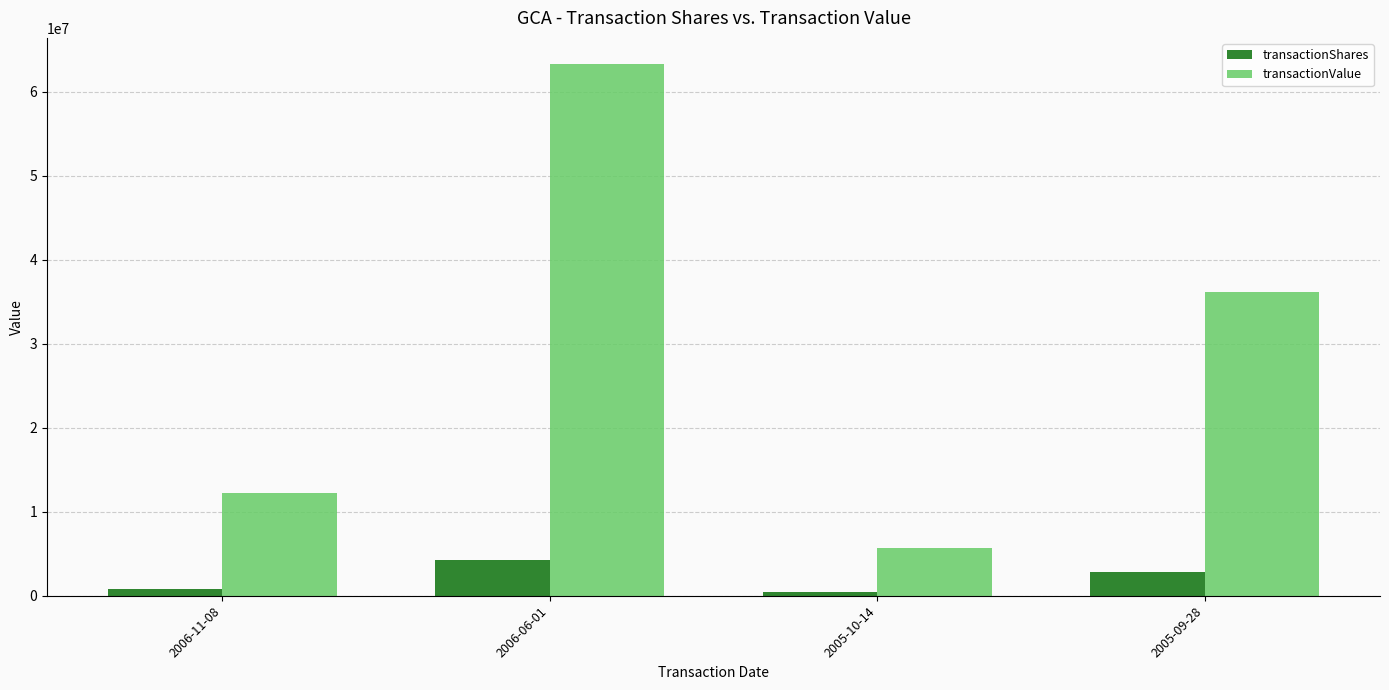

Does the chart contain stacked bars?

No